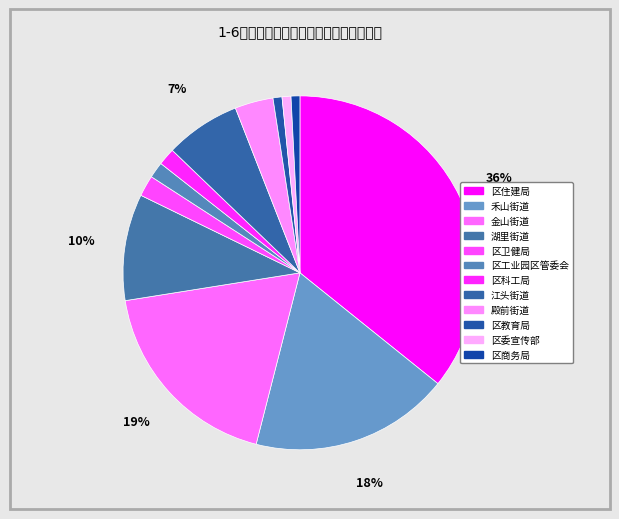

To the nearest percent, what is the difference between the 区卫健局 and 区商务局 slice percentages?

1%